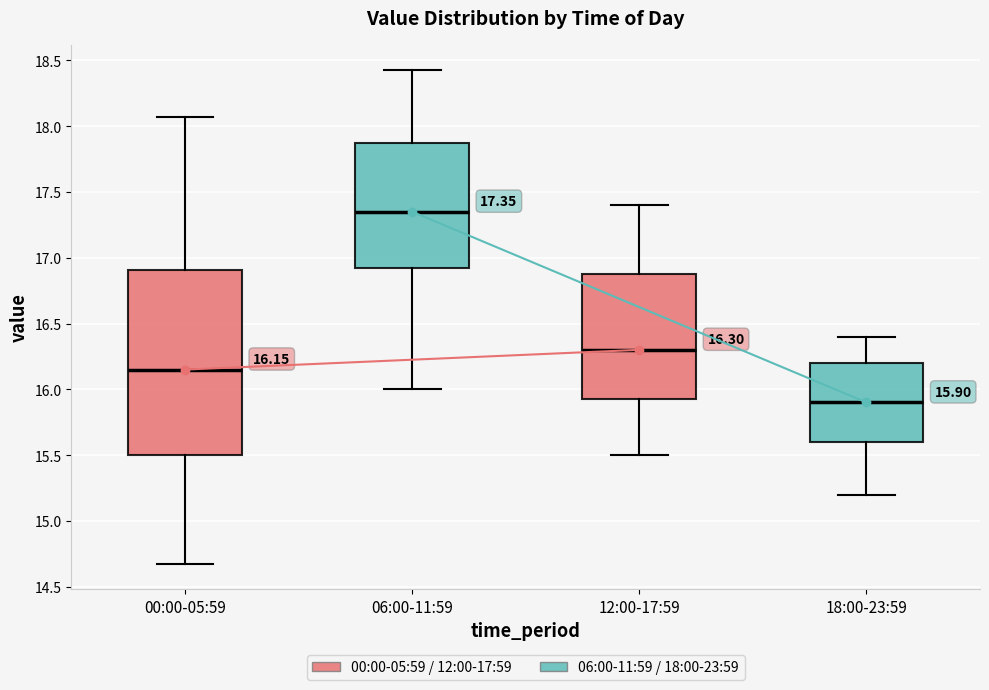

Which box's median line is the lowest?

18:00-23:59